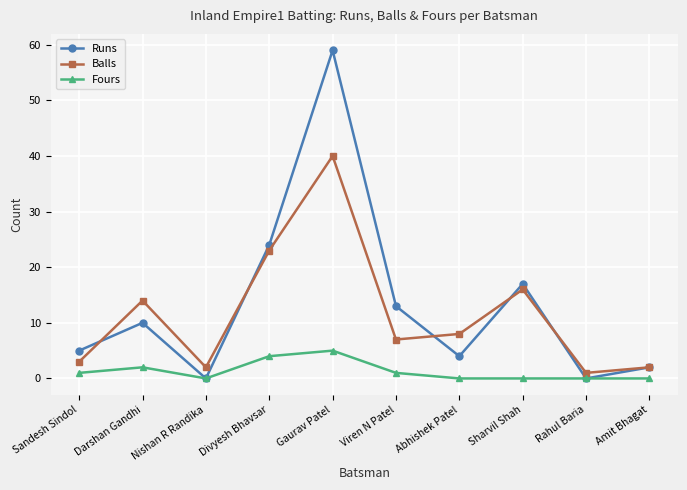

What is the difference between the maximum and second lowest values in the Fours series?

5